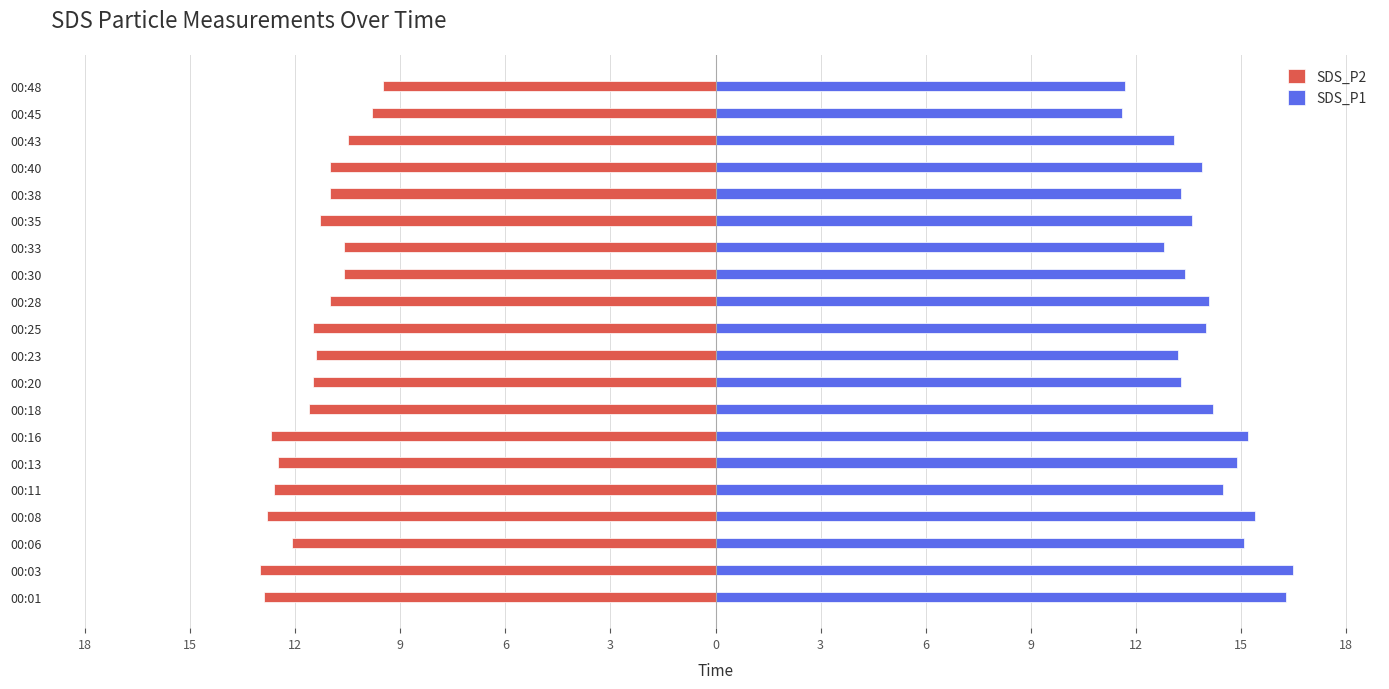

The value of SDS_P1 at 00:18 is 4.4. True or false?

False